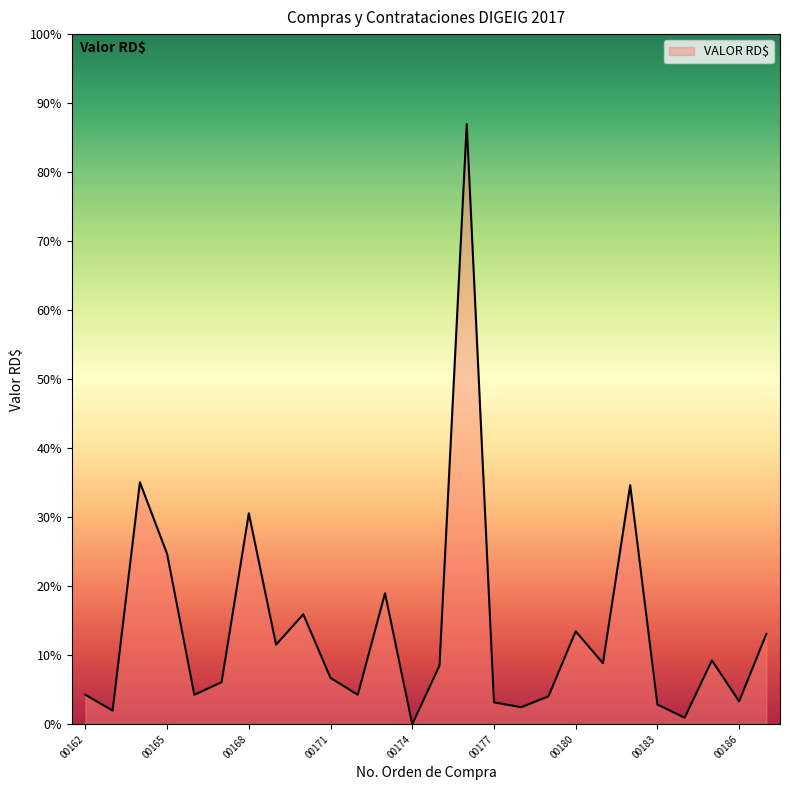

Does the chart display data point markers on the line(s)?

No